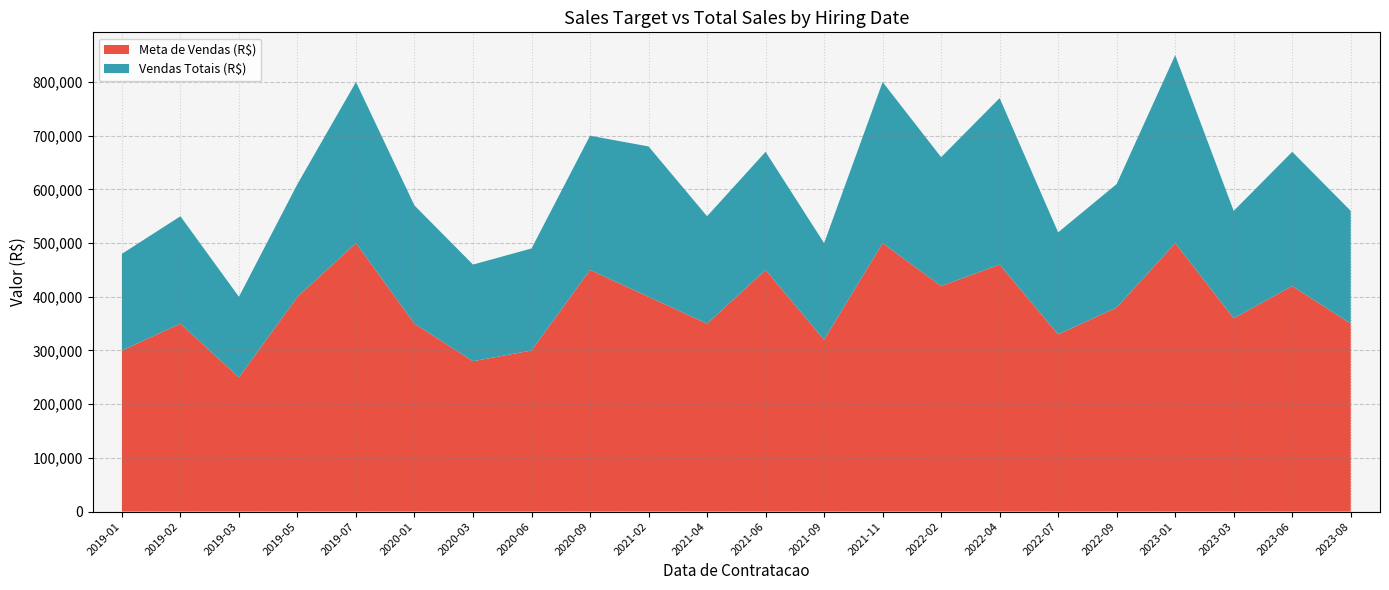

Reading right to left, extract all data points from this chart.

Meta de Vendas (R$): 350000	420000	360000	500000	380000	330000	460000	420000	500000	320000	450000	350000	400000	450000	300000	280000	350000	500000	400000	250000	350000	300000
Vendas Totais (R$): 210000	250000	200000	350000	230000	190000	310000	240000	300000	180000	220000	200000	280000	250000	190000	180000	220000	300000	210000	150000	200000	180000